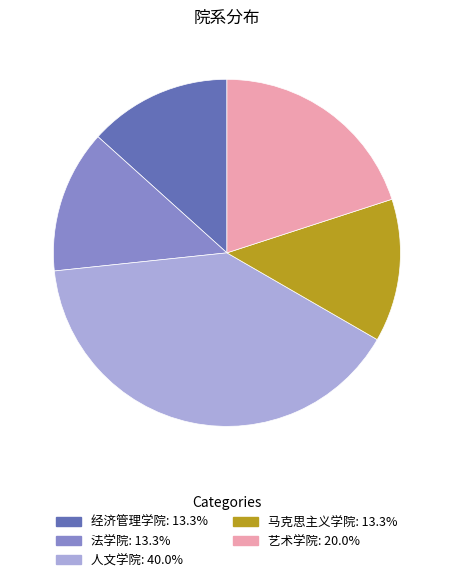

Combined, do 人文学院 and 艺术学院 account for over 50%?

Yes